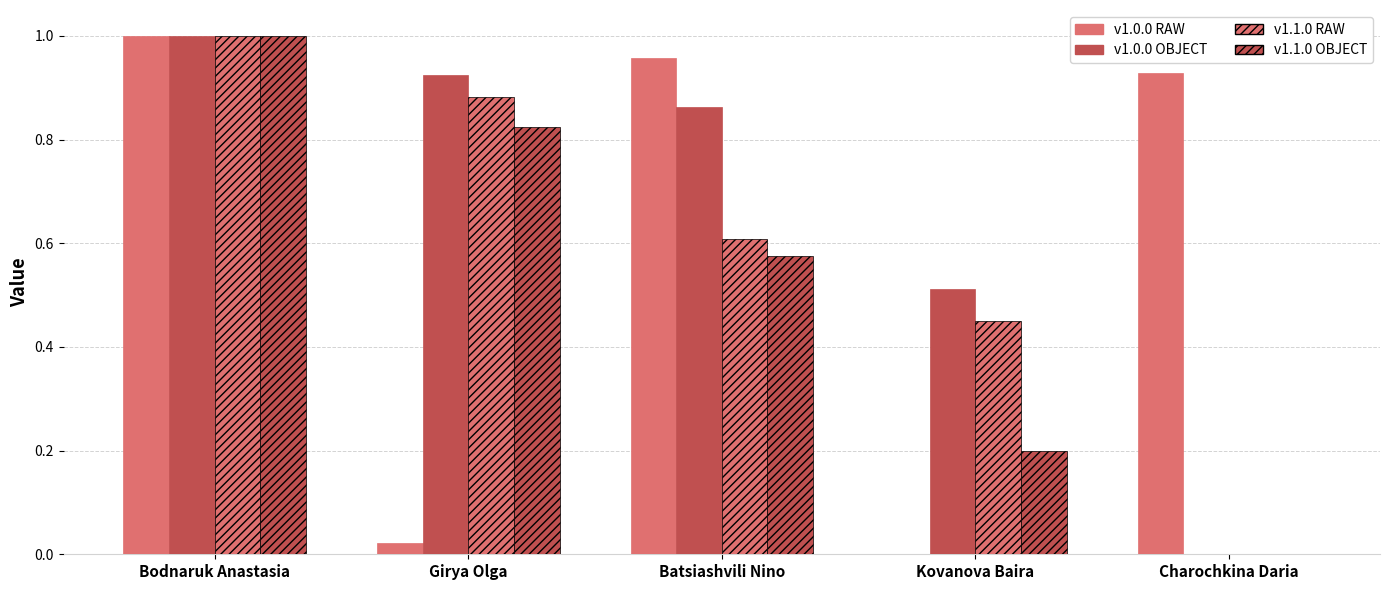

How many values in v1.0.0 OBJECT are above zero?

4